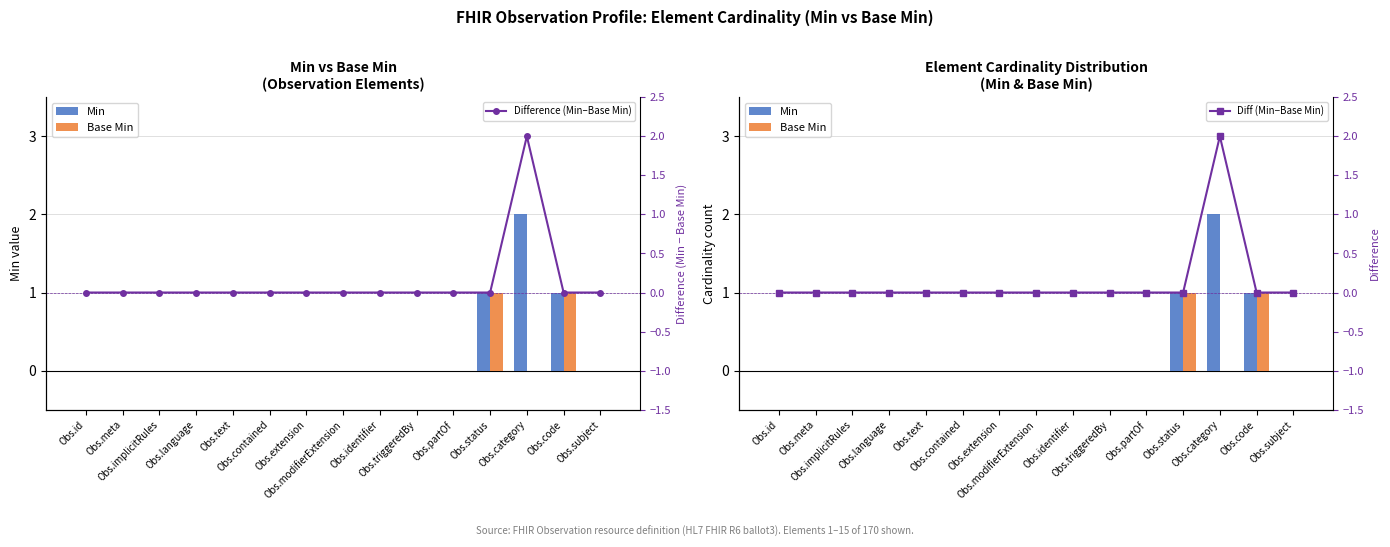

What are all the series names shown in the legend?

Min, Base Min, Difference (Min–Base Min), Diff (Min−Base Min)